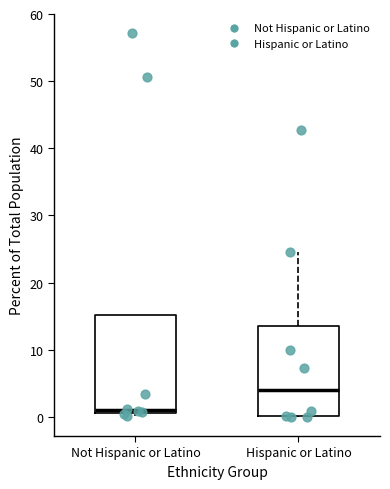

Where is the lower edge of the box for Hispanic or Latino on the y-axis? The values are not printed on the chart, so give them approximately, as read against the axis.

0